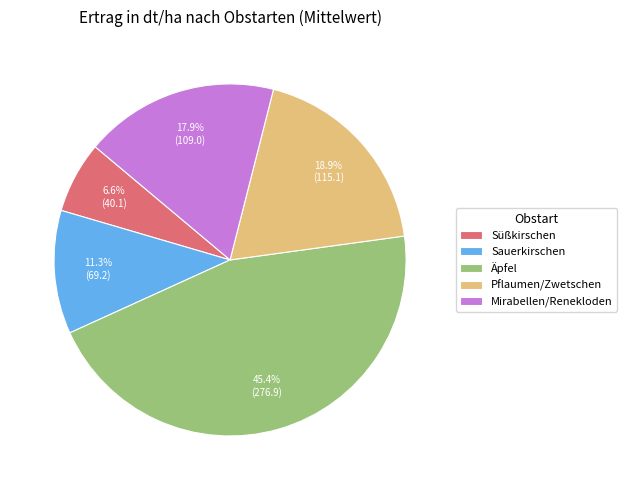

Which has a higher value, Mirabellen/Renekloden or Äpfel?

Äpfel